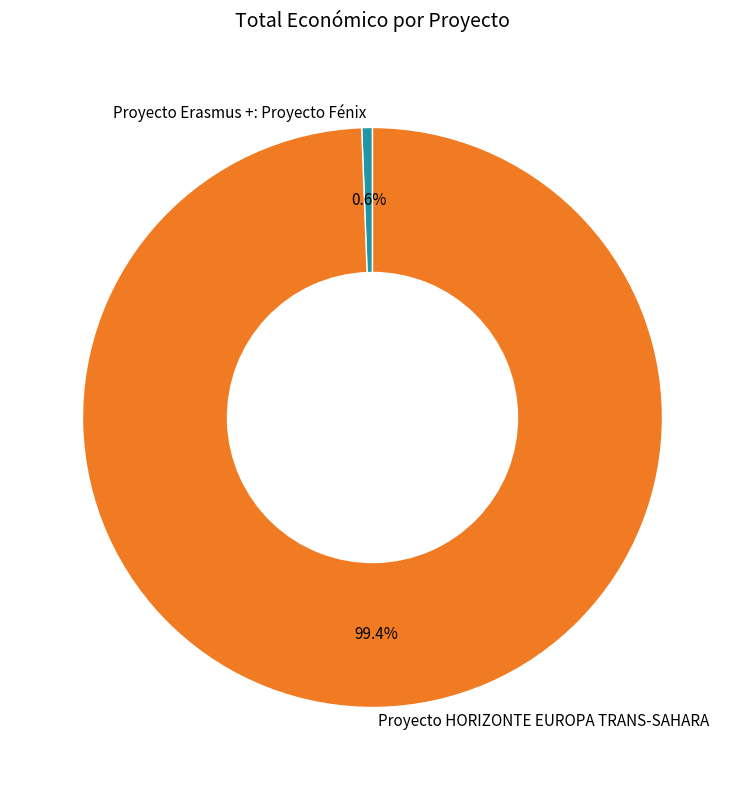

True or false: Proyecto HORIZONTE EUROPA TRANS-SAHARA accounts for 89% of the total.

False